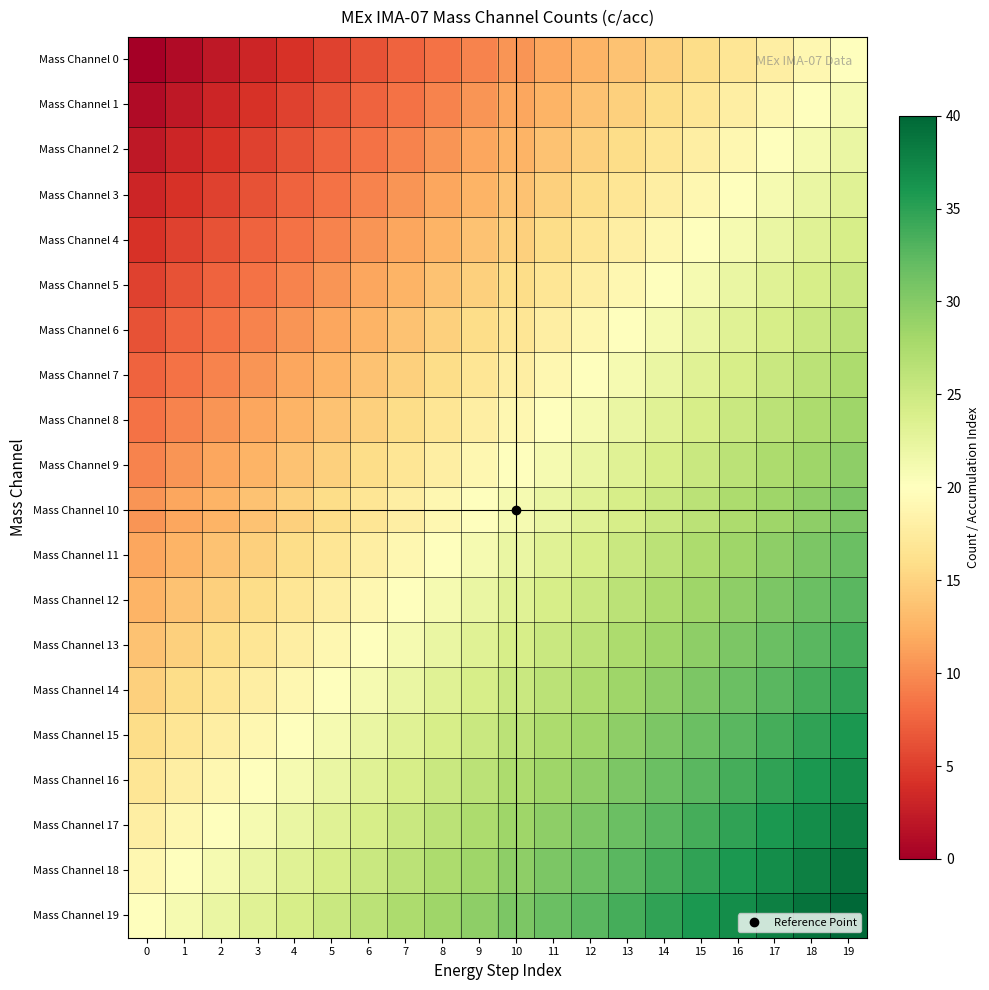

Reading left to right, list all the values displayed in this chart.

Mass Channel 0: 0=0.0	1=1.1	2=2.1	3=3.2	4=4.2	5=5.3	6=6.3	7=7.4	8=8.4	9=9.5	10=10.5	11=11.6	12=12.6	13=13.7	14=14.7	15=15.8	16=16.8	17=17.9	18=18.9	19=20.0
Mass Channel 1: 0=1.1	1=2.1	2=3.2	3=4.2	4=5.3	5=6.3	6=7.4	7=8.4	8=9.5	9=10.5	10=11.6	11=12.6	12=13.7	13=14.7	14=15.8	15=16.8	16=17.9	17=18.9	18=20.0	19=21.1
Mass Channel 2: 0=2.1	1=3.2	2=4.2	3=5.3	4=6.3	5=7.4	6=8.4	7=9.5	8=10.5	9=11.6	10=12.6	11=13.7	12=14.7	13=15.8	14=16.8	15=17.9	16=18.9	17=20.0	18=21.1	19=22.1
Mass Channel 3: 0=3.2	1=4.2	2=5.3	3=6.3	4=7.4	5=8.4	6=9.5	7=10.5	8=11.6	9=12.6	10=13.7	11=14.7	12=15.8	13=16.8	14=17.9	15=18.9	16=20.0	17=21.1	18=22.1	19=23.2
Mass Channel 4: 0=4.2	1=5.3	2=6.3	3=7.4	4=8.4	5=9.5	6=10.5	7=11.6	8=12.6	9=13.7	10=14.7	11=15.8	12=16.8	13=17.9	14=18.9	15=20.0	16=21.1	17=22.1	18=23.2	19=24.2
Mass Channel 5: 0=5.3	1=6.3	2=7.4	3=8.4	4=9.5	5=10.5	6=11.6	7=12.6	8=13.7	9=14.7	10=15.8	11=16.8	12=17.9	13=18.9	14=20.0	15=21.1	16=22.1	17=23.2	18=24.2	19=25.3
Mass Channel 6: 0=6.3	1=7.4	2=8.4	3=9.5	4=10.5	5=11.6	6=12.6	7=13.7	8=14.7	9=15.8	10=16.8	11=17.9	12=18.9	13=20.0	14=21.1	15=22.1	16=23.2	17=24.2	18=25.3	19=26.3
Mass Channel 7: 0=7.4	1=8.4	2=9.5	3=10.5	4=11.6	5=12.6	6=13.7	7=14.7	8=15.8	9=16.8	10=17.9	11=18.9	12=20.0	13=21.1	14=22.1	15=23.2	16=24.2	17=25.3	18=26.3	19=27.4
Mass Channel 8: 0=8.4	1=9.5	2=10.5	3=11.6	4=12.6	5=13.7	6=14.7	7=15.8	8=16.8	9=17.9	10=18.9	11=20.0	12=21.1	13=22.1	14=23.2	15=24.2	16=25.3	17=26.3	18=27.4	19=28.4
Mass Channel 9: 0=9.5	1=10.5	2=11.6	3=12.6	4=13.7	5=14.7	6=15.8	7=16.8	8=17.9	9=18.9	10=20.0	11=21.1	12=22.1	13=23.2	14=24.2	15=25.3	16=26.3	17=27.4	18=28.4	19=29.5
Mass Channel 10: 0=10.5	1=11.6	2=12.6	3=13.7	4=14.7	5=15.8	6=16.8	7=17.9	8=18.9	9=20.0	10=21.1	11=22.1	12=23.2	13=24.2	14=25.3	15=26.3	16=27.4	17=28.4	18=29.5	19=30.5
Mass Channel 11: 0=11.6	1=12.6	2=13.7	3=14.7	4=15.8	5=16.8	6=17.9	7=18.9	8=20.0	9=21.1	10=22.1	11=23.2	12=24.2	13=25.3	14=26.3	15=27.4	16=28.4	17=29.5	18=30.5	19=31.6
Mass Channel 12: 0=12.6	1=13.7	2=14.7	3=15.8	4=16.8	5=17.9	6=18.9	7=20.0	8=21.1	9=22.1	10=23.2	11=24.2	12=25.3	13=26.3	14=27.4	15=28.4	16=29.5	17=30.5	18=31.6	19=32.6
Mass Channel 13: 0=13.7	1=14.7	2=15.8	3=16.8	4=17.9	5=18.9	6=20.0	7=21.1	8=22.1	9=23.2	10=24.2	11=25.3	12=26.3	13=27.4	14=28.4	15=29.5	16=30.5	17=31.6	18=32.6	19=33.7
Mass Channel 14: 0=14.7	1=15.8	2=16.8	3=17.9	4=18.9	5=20.0	6=21.1	7=22.1	8=23.2	9=24.2	10=25.3	11=26.3	12=27.4	13=28.4	14=29.5	15=30.5	16=31.6	17=32.6	18=33.7	19=34.7
Mass Channel 15: 0=15.8	1=16.8	2=17.9	3=18.9	4=20.0	5=21.1	6=22.1	7=23.2	8=24.2	9=25.3	10=26.3	11=27.4	12=28.4	13=29.5	14=30.5	15=31.6	16=32.6	17=33.7	18=34.7	19=35.8
Mass Channel 16: 0=16.8	1=17.9	2=18.9	3=20.0	4=21.1	5=22.1	6=23.2	7=24.2	8=25.3	9=26.3	10=27.4	11=28.4	12=29.5	13=30.5	14=31.6	15=32.6	16=33.7	17=34.7	18=35.8	19=36.8
Mass Channel 17: 0=17.9	1=18.9	2=20.0	3=21.1	4=22.1	5=23.2	6=24.2	7=25.3	8=26.3	9=27.4	10=28.4	11=29.5	12=30.5	13=31.6	14=32.6	15=33.7	16=34.7	17=35.8	18=36.8	19=37.9
Mass Channel 18: 0=18.9	1=20.0	2=21.1	3=22.1	4=23.2	5=24.2	6=25.3	7=26.3	8=27.4	9=28.4	10=29.5	11=30.5	12=31.6	13=32.6	14=33.7	15=34.7	16=35.8	17=36.8	18=37.9	19=38.9
Mass Channel 19: 0=20.0	1=21.1	2=22.1	3=23.2	4=24.2	5=25.3	6=26.3	7=27.4	8=28.4	9=29.5	10=30.5	11=31.6	12=32.6	13=33.7	14=34.7	15=35.8	16=36.8	17=37.9	18=38.9	19=40.0